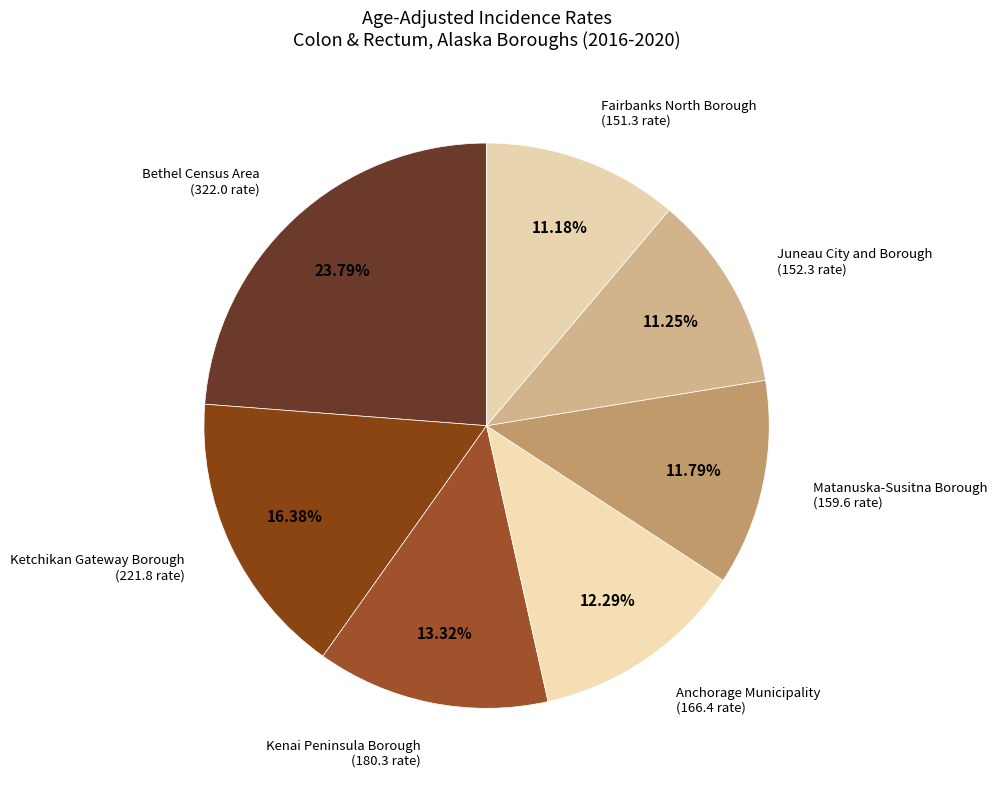

What is the ratio of the value at Anchorage Municipality to the value at Matanuska-Susitna Borough?

1.0